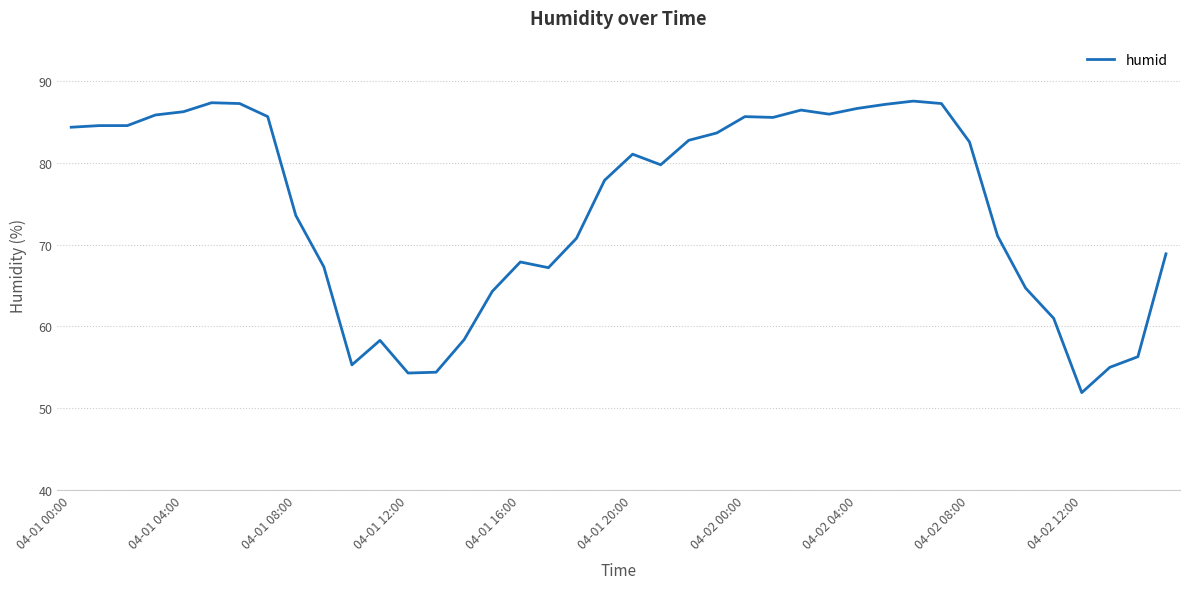

What is the difference between the maximum and minimum values?

35.7